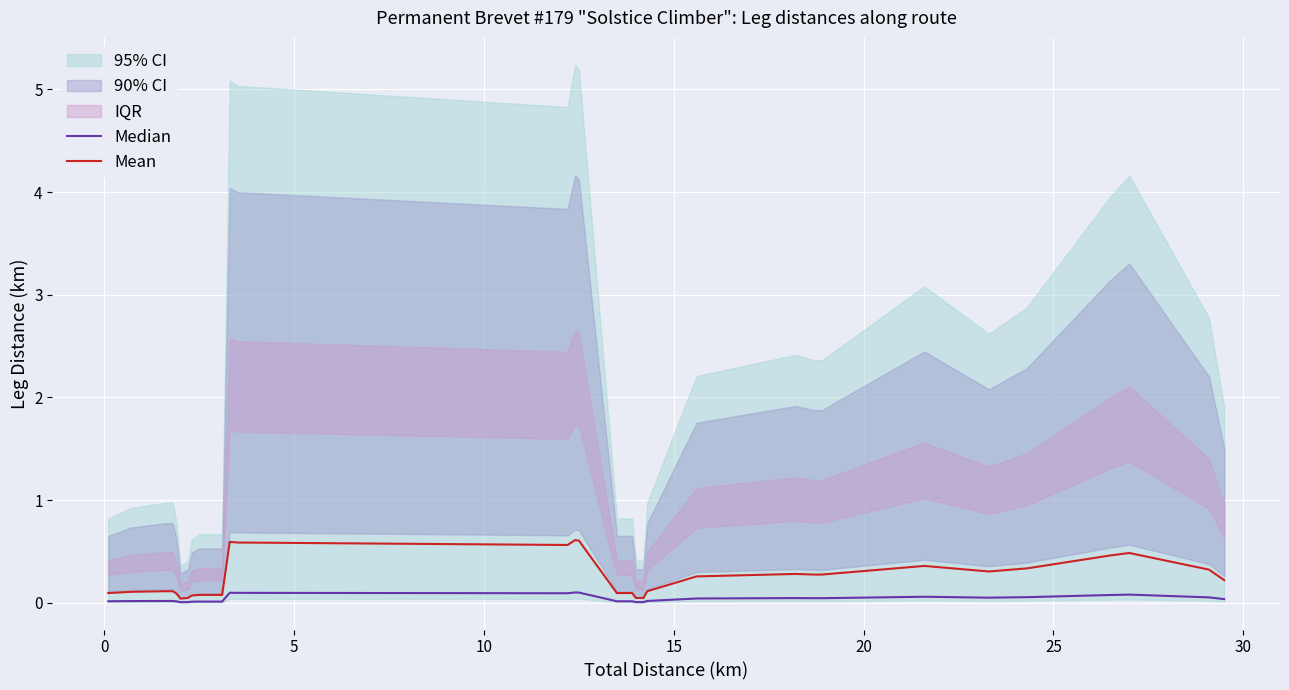

Reading left to right, what are all the values shown in this chart?

Median: 0.0	0.0	0.0	0.0	0.0	0.0	0.0	0.0	0.0	0.0	0.1	0.1	0.1	0.1	0.1	0.0	0.0	0.0	0.0	0.0	0.0	0.0	0.0	0.0	0.0	0.1	0.1	0.1	0.1	0.1	0.1	0.0
Mean: 0.1	0.1	0.1	0.1	0.1	0.0	0.0	0.1	0.1	0.1	0.6	0.6	0.6	0.6	0.6	0.1	0.1	0.1	0.0	0.0	0.1	0.3	0.3	0.3	0.3	0.4	0.3	0.3	0.5	0.5	0.3	0.2